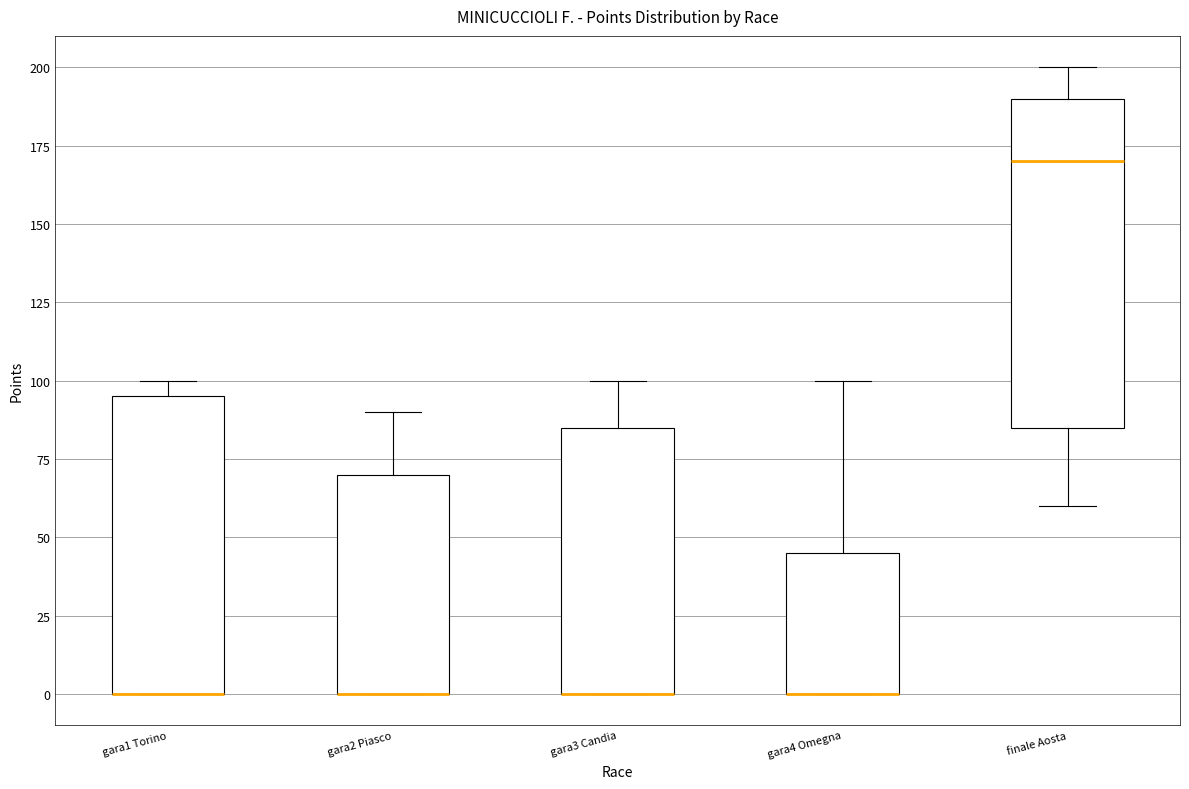

Reading left to right, transcribe this box plot: for each box, give where its median line is, the range the box spans, and where its two whiskers end, as read against the y-axis. The values are not printed on the chart, so give them approximately, as read against the axis.

gara1 Torino: median 0 (drawn on the box's lower edge), box 0 to 95, whiskers 0 to 100
gara2 Piasco: median 0 (drawn on the box's lower edge), box 0 to 70, whiskers 0 to 90
gara3 Candia: median 0 (drawn on the box's lower edge), box 0 to 85, whiskers 0 to 100
gara4 Omegna: median 0 (drawn on the box's lower edge), box 0 to 45, whiskers 0 to 100
finale Aosta: median 170, box 85 to 190, whiskers 60 to 200